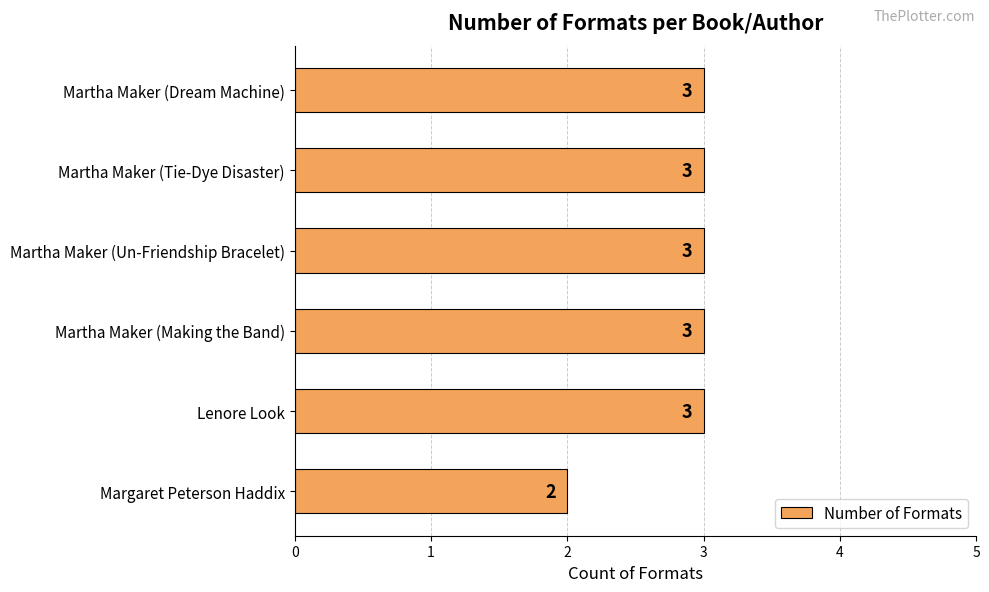

What is the sum of the values at Martha Maker (Un-Friendship Bracelet) and Martha Maker (Making the Band)?

6